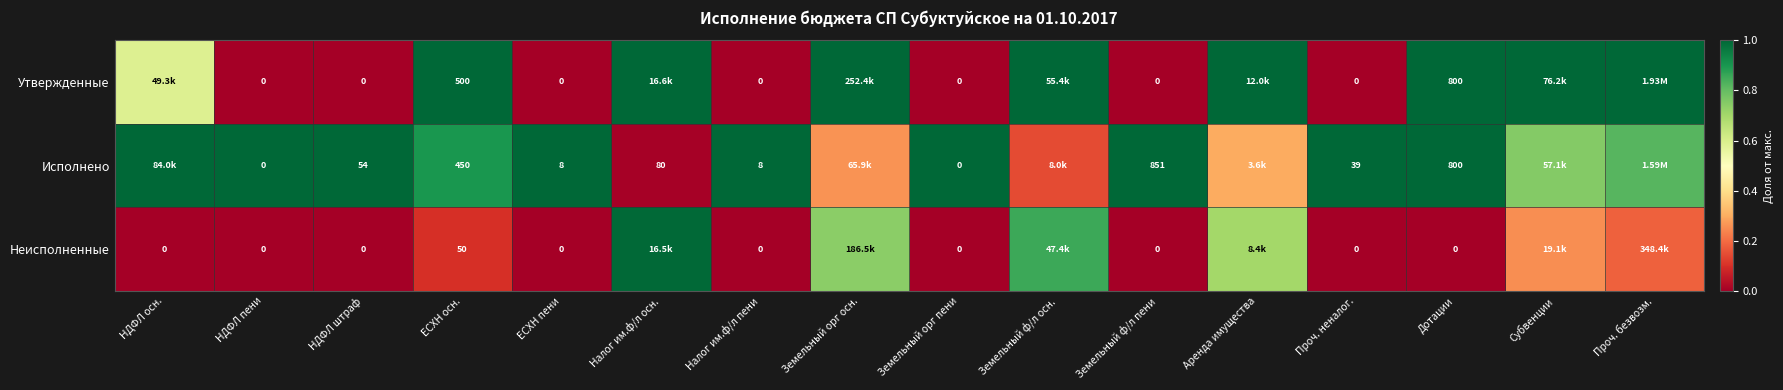

Is the value of Исполнено at Дотации greater than the value of Утвержденные at Земельный орг пени?

Yes